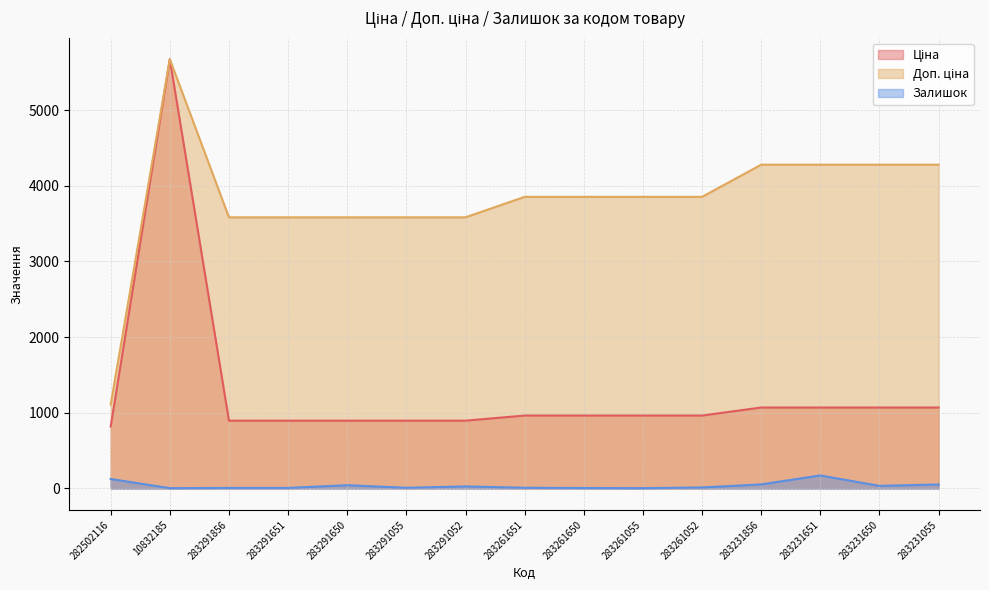

Which series has the largest total across all categories?

Доп. ціна